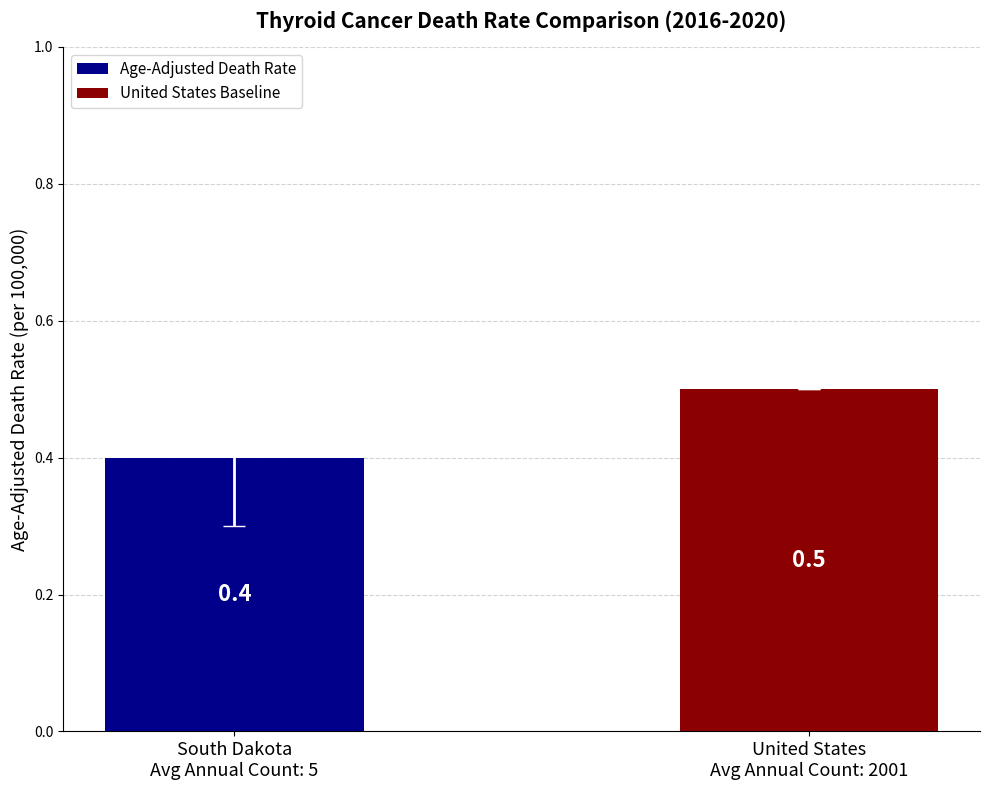

At which category does the chart reach its minimum across all series?

South Dakota
Avg Annual Count: 5